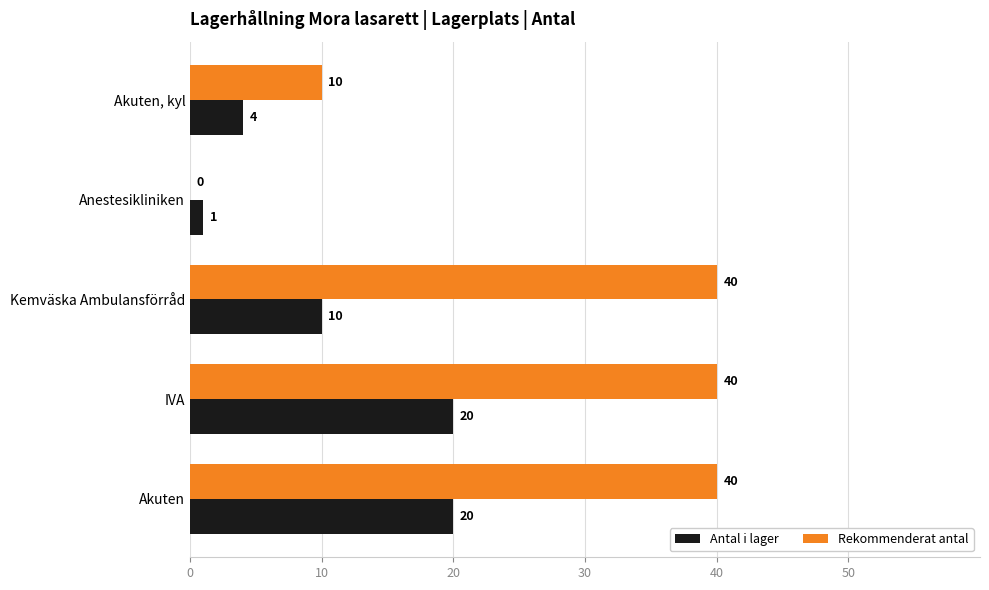

What is the average value of the Rekommenderat antal series?

26